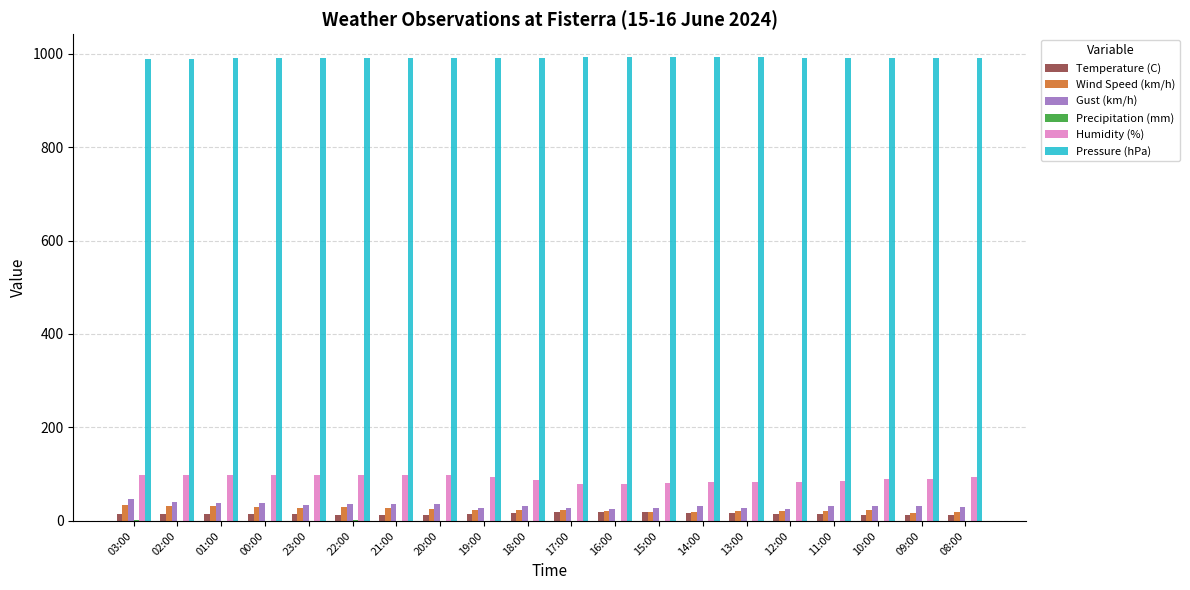

Read the Gust (km/h) value at 03:00.

46.0